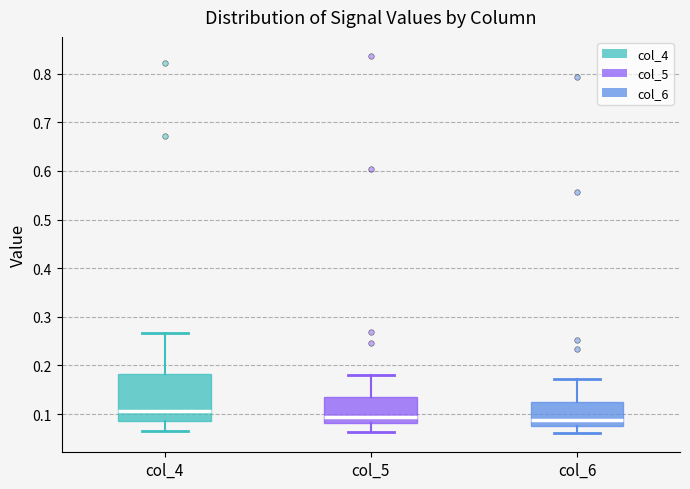

Where is the upper edge of the box for col_4 on the y-axis? The values are not printed on the chart, so give them approximately, as read against the axis.

0.18